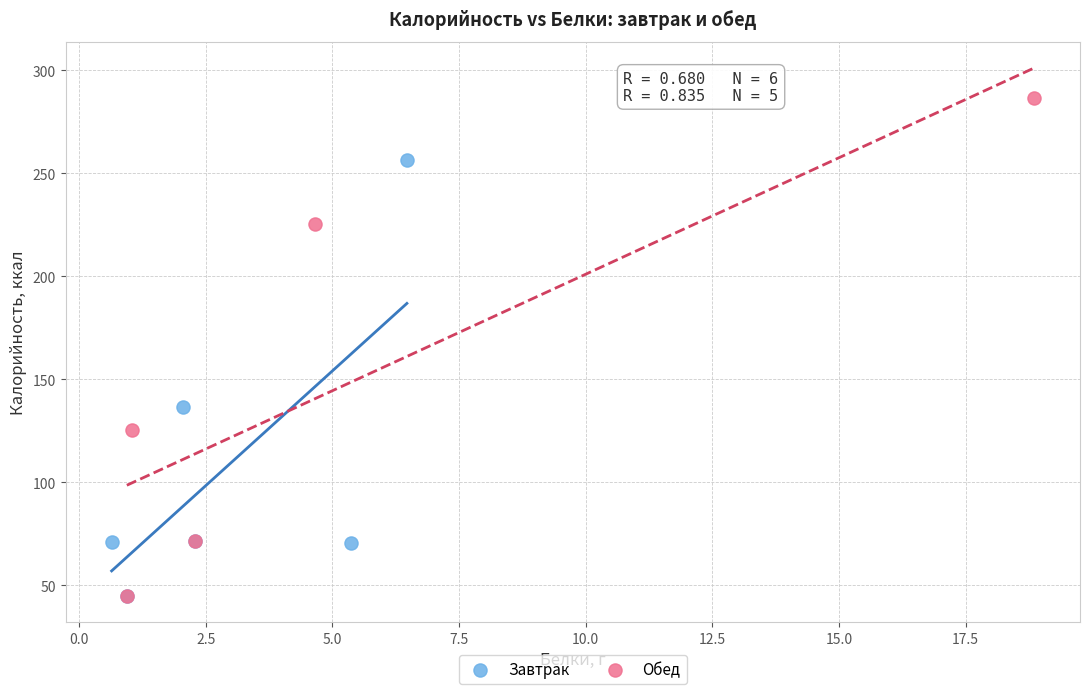

Which series reaches the maximum Y coordinate?

Обед